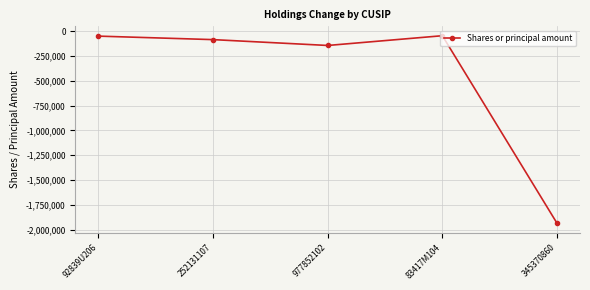

How many interior local peaks (higher than both neighbors) does the data have?

1